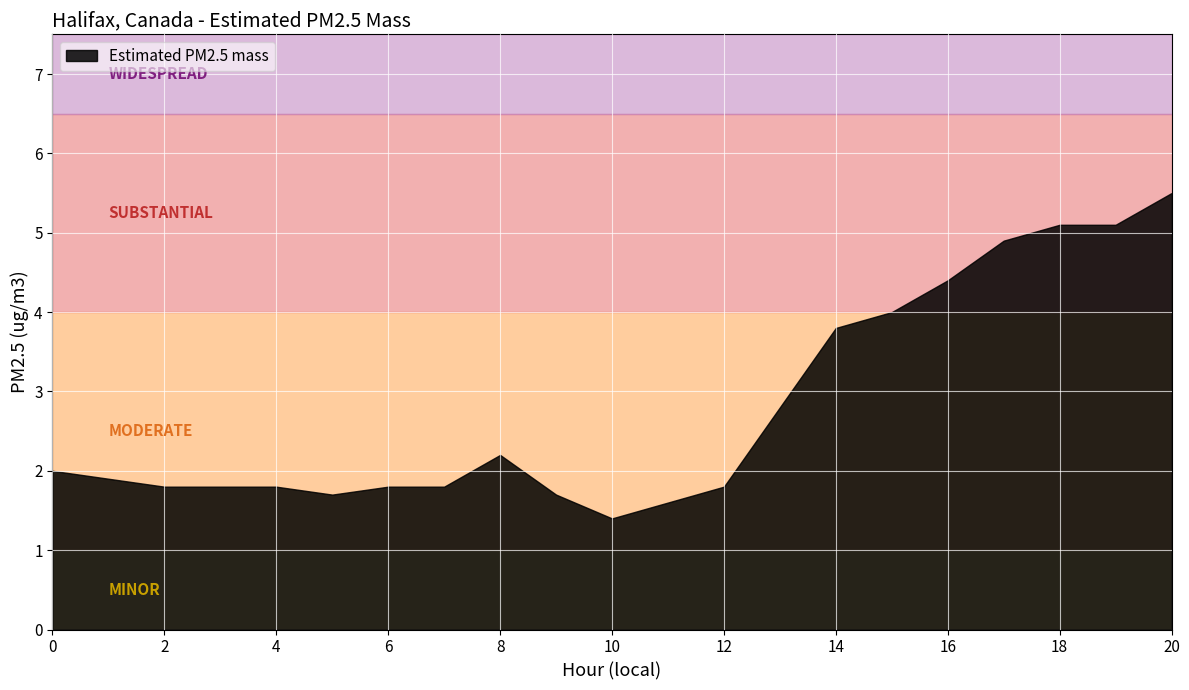

Rank the categories by value from highest to lowest.

20, 18, 19, 17, 16, 15, 14, 13, 8, 0, 1, 2, 3, 4, 6, 7, 12, 5, 9, 11, 10